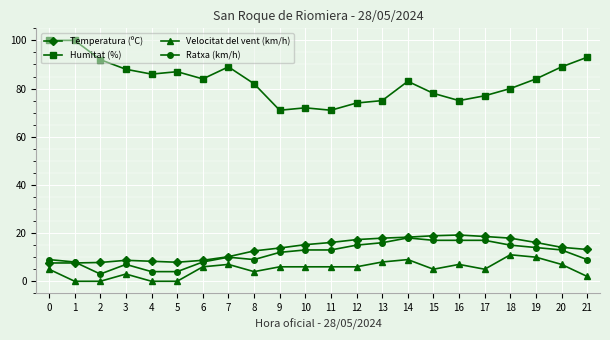

Does the chart display data point markers on the line(s)?

Yes